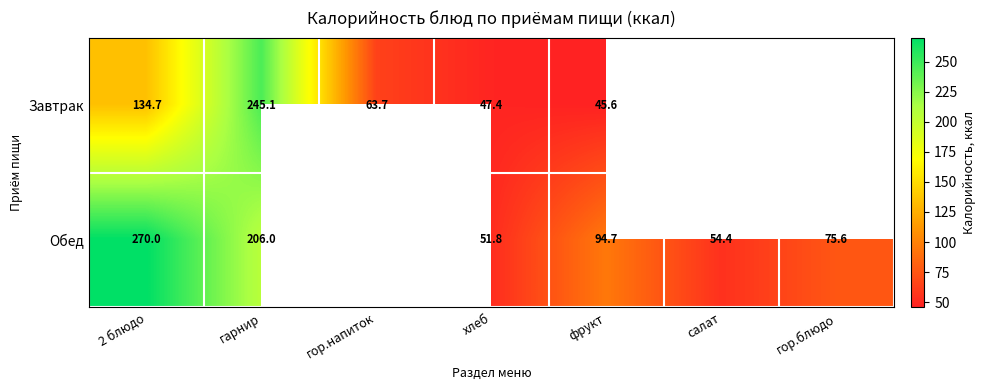

At which category does the chart reach its minimum across all series?

фрукт